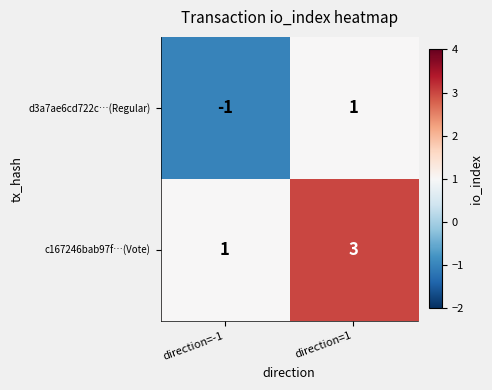

What is the approximate value of c167246bab97f…(Vote) at direction=1?

3